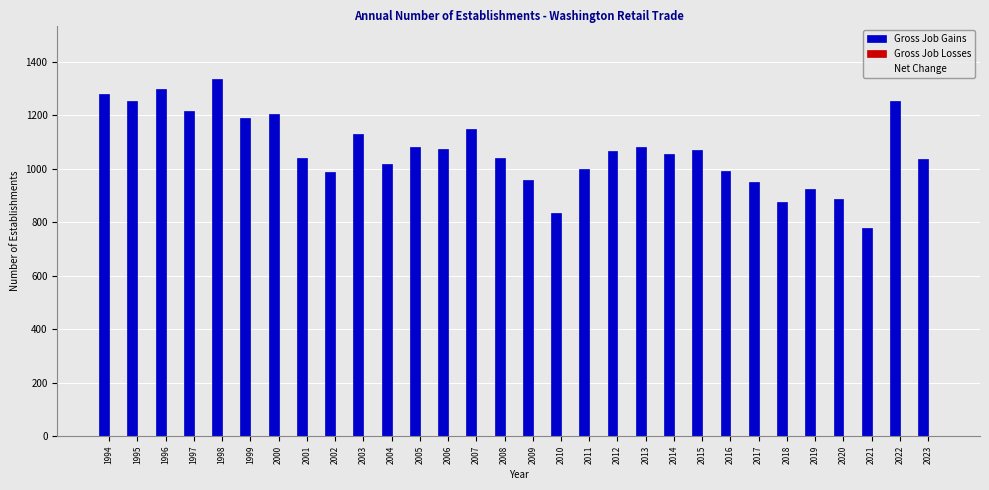

Reading left to right, what are all the values shown in this chart?

Gross Job Gains: 1994=1280	1995=1252	1996=1298	1997=1216	1998=1335	1999=1189	2000=1203	2001=1039	2002=988	2003=1131	2004=1019	2005=1082	2006=1075	2007=1147	2008=1040	2009=957	2010=834	2011=997	2012=1065	2013=1081	2014=1054	2015=1069	2016=993	2017=950	2018=874	2019=923	2020=885	2021=777	2022=1254	2023=1037
Gross Job Losses: 1994=0	1995=0	1996=0	1997=0	1998=0	1999=0	2000=0	2001=0	2002=0	2003=0	2004=0	2005=0	2006=0	2007=0	2008=0	2009=0	2010=0	2011=0	2012=0	2013=0	2014=0	2015=0	2016=0	2017=0	2018=0	2019=0	2020=0	2021=0	2022=0	2023=0
Net Change: 1994=1280	1995=1252	1996=1298	1997=1216	1998=1335	1999=1189	2000=1203	2001=1039	2002=988	2003=1131	2004=1019	2005=1082	2006=1075	2007=1147	2008=1040	2009=957	2010=834	2011=997	2012=1065	2013=1081	2014=1054	2015=1069	2016=993	2017=950	2018=874	2019=923	2020=885	2021=777	2022=1254	2023=1037